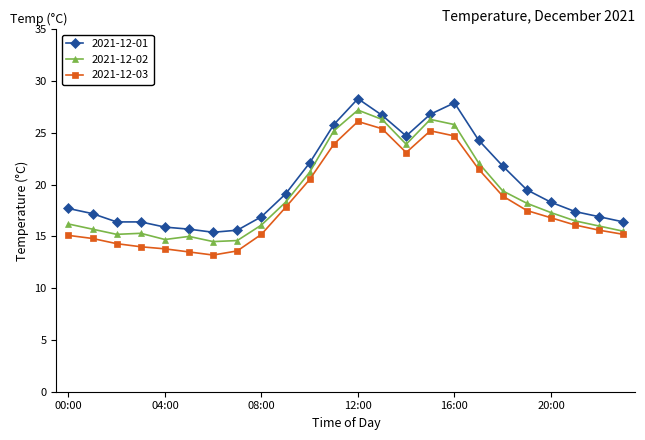

What is the sum of all 2021-12-03 values?

435.8